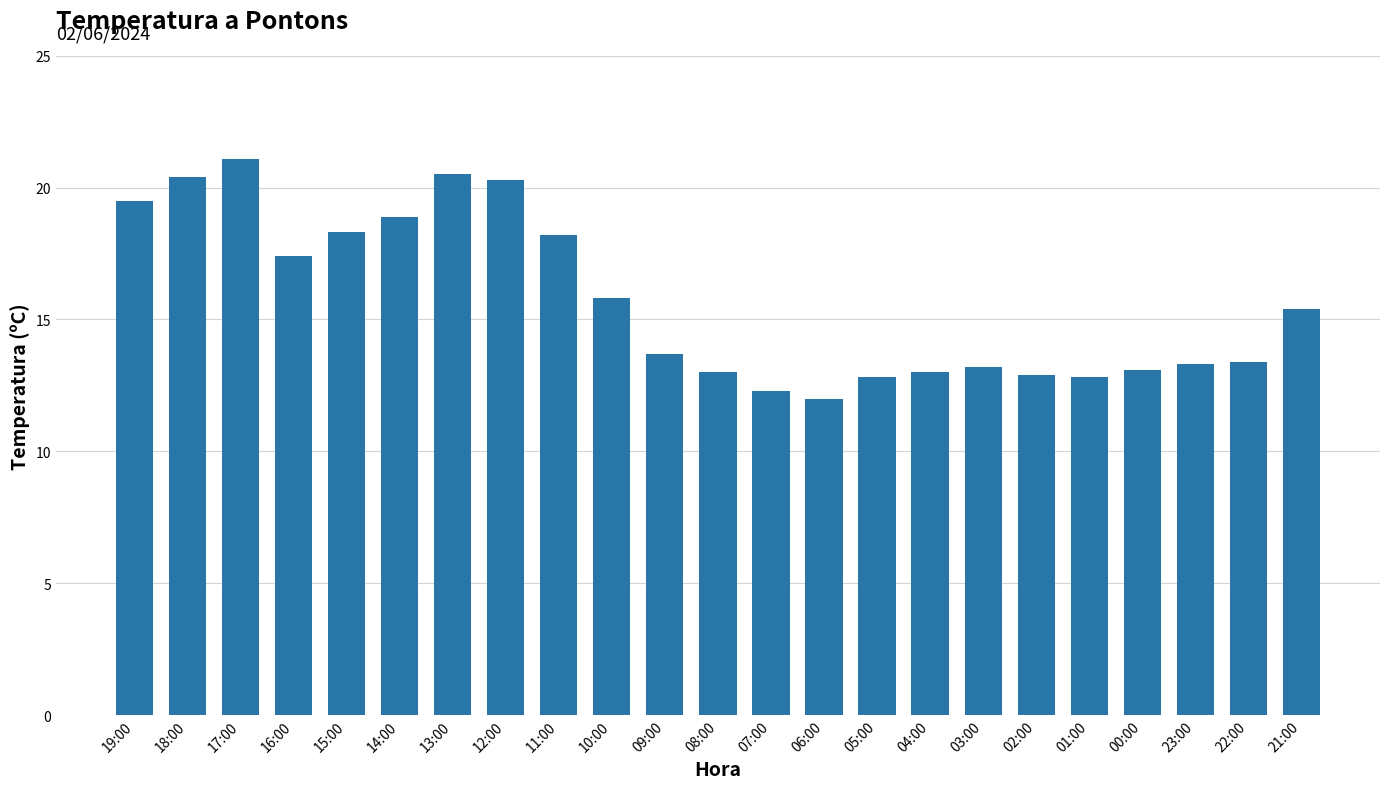

What is the difference between the maximum and second lowest values?

8.8